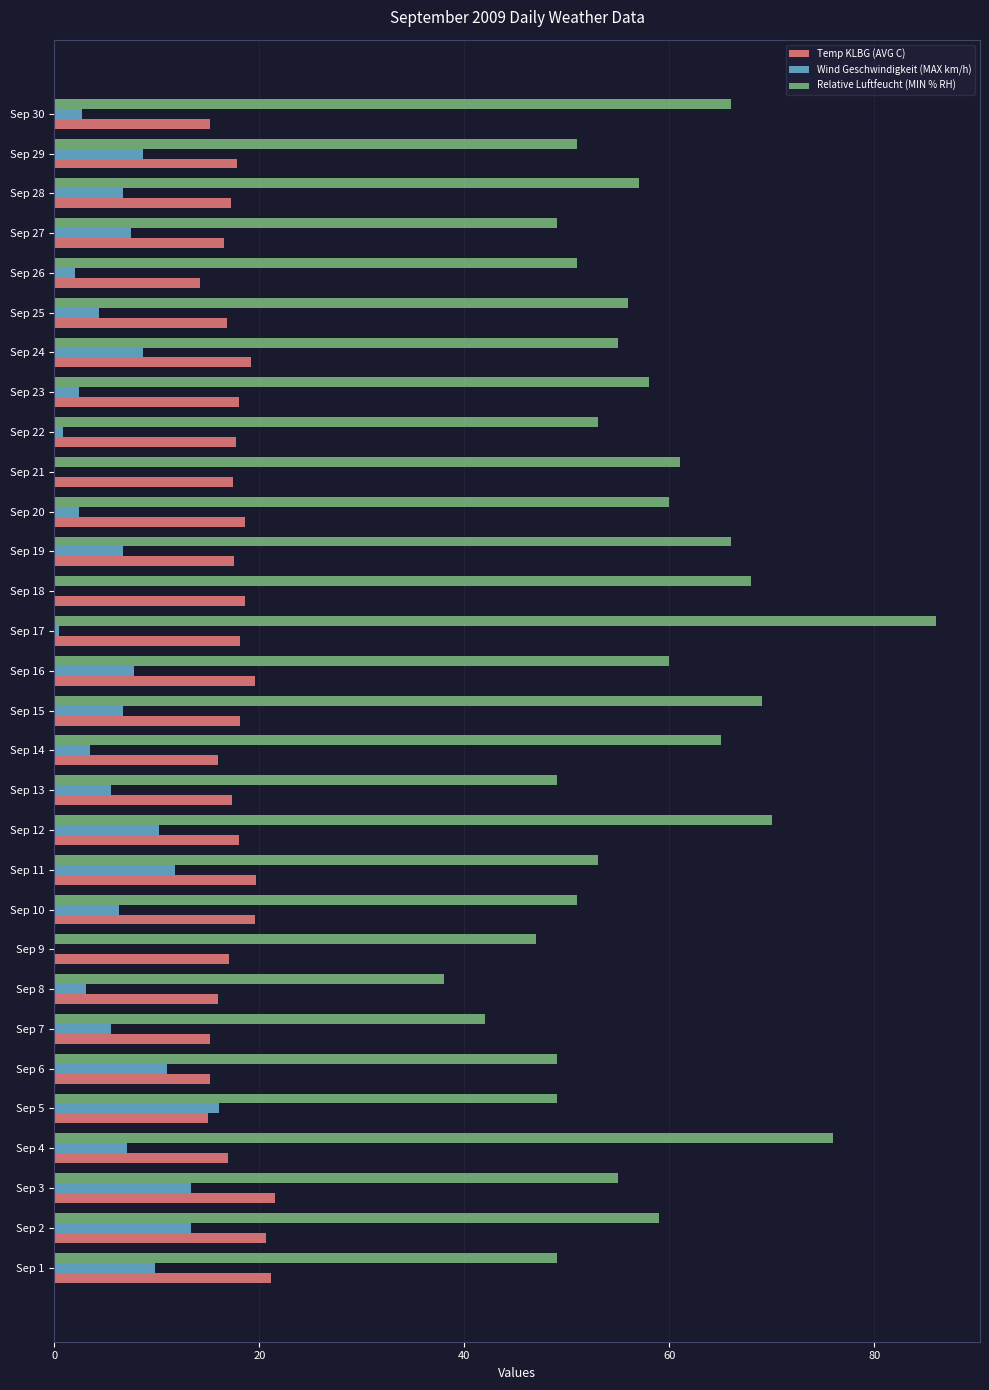

Is it true that Relative Luftfeucht (MIN % RH) equals 53.0 at Sep 11?

True